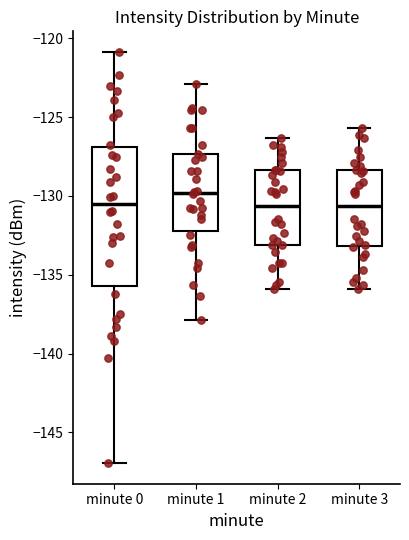

Reading left to right, transcribe this box plot: for each box, give where its median line is, the range the box spans, and where its two whiskers end, as read against the y-axis. The values are not printed on the chart, so give them approximately, as read against the axis.

minute 0: median -130.5, box -135.5 to -127.0, whiskers -147.0 to -121.0
minute 1: median -130.0, box -132.0 to -127.5, whiskers -138.0 to -123.0
minute 2: median -130.5, box -133.0 to -128.5, whiskers -136.0 to -126.5
minute 3: median -130.5, box -133.0 to -128.5, whiskers -136.0 to -125.5